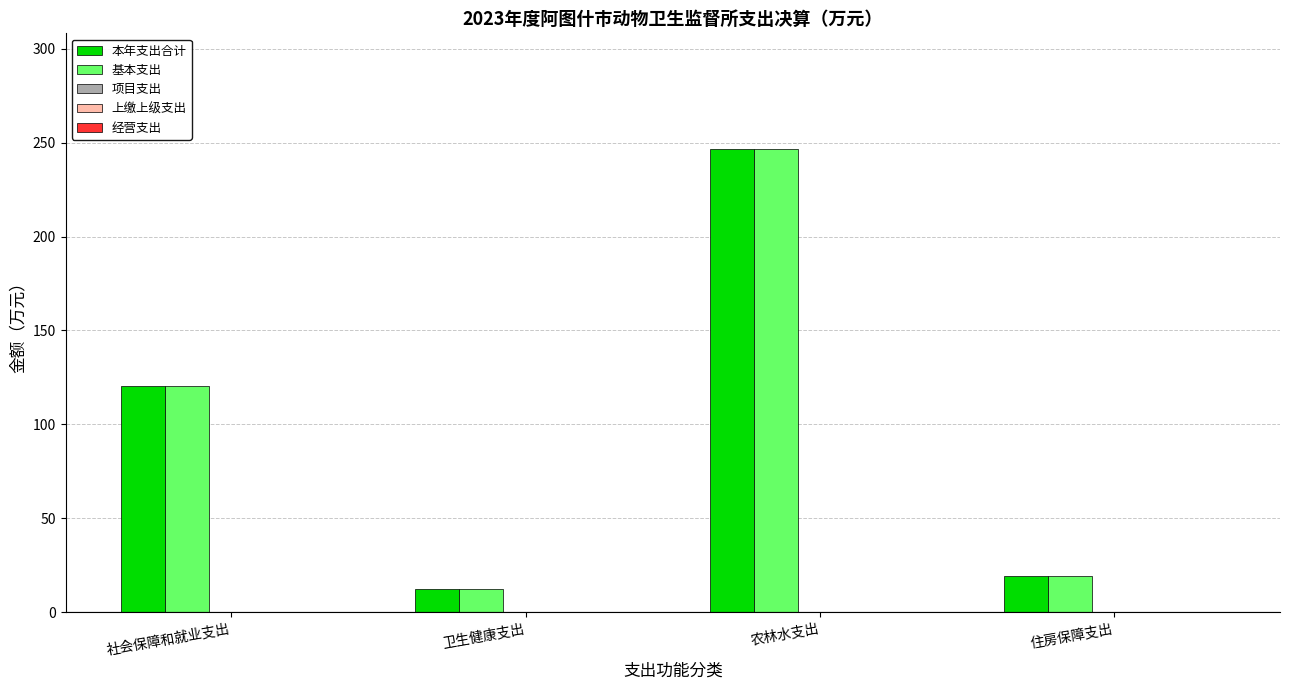

What is the sum of the 本年支出合计 values at 社会保障和就业支出 and 农林水支出?

367.1